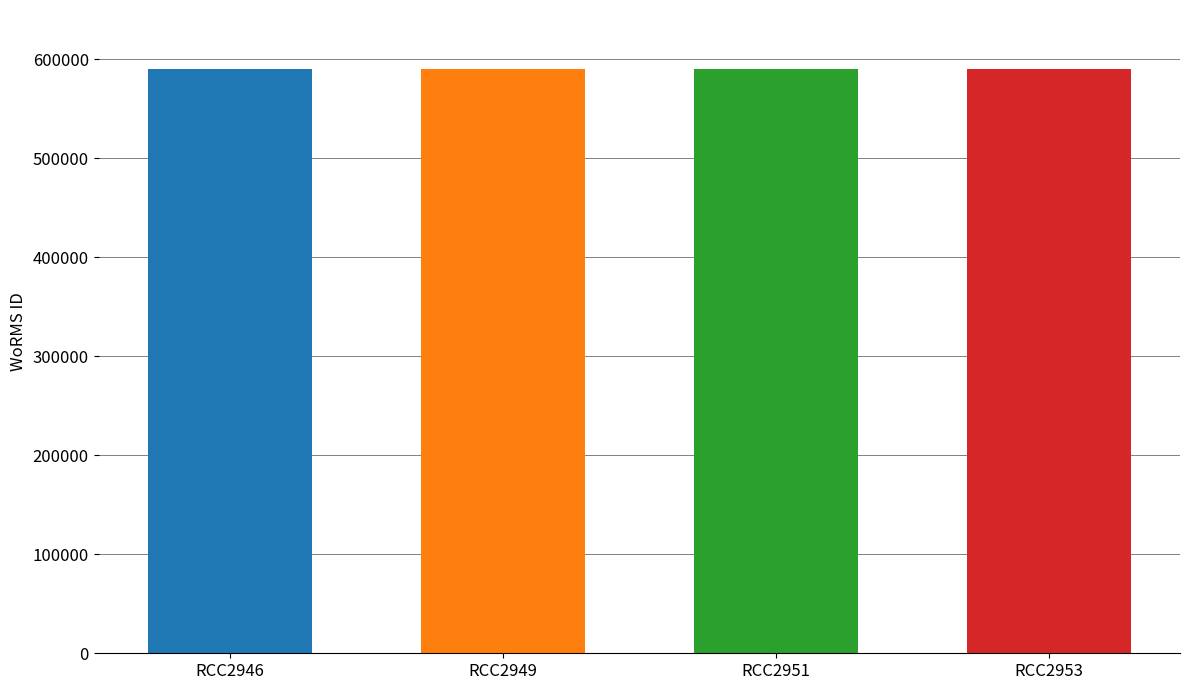

Reading left to right, list all the values displayed in this chart.

590433	590432	590432	590432